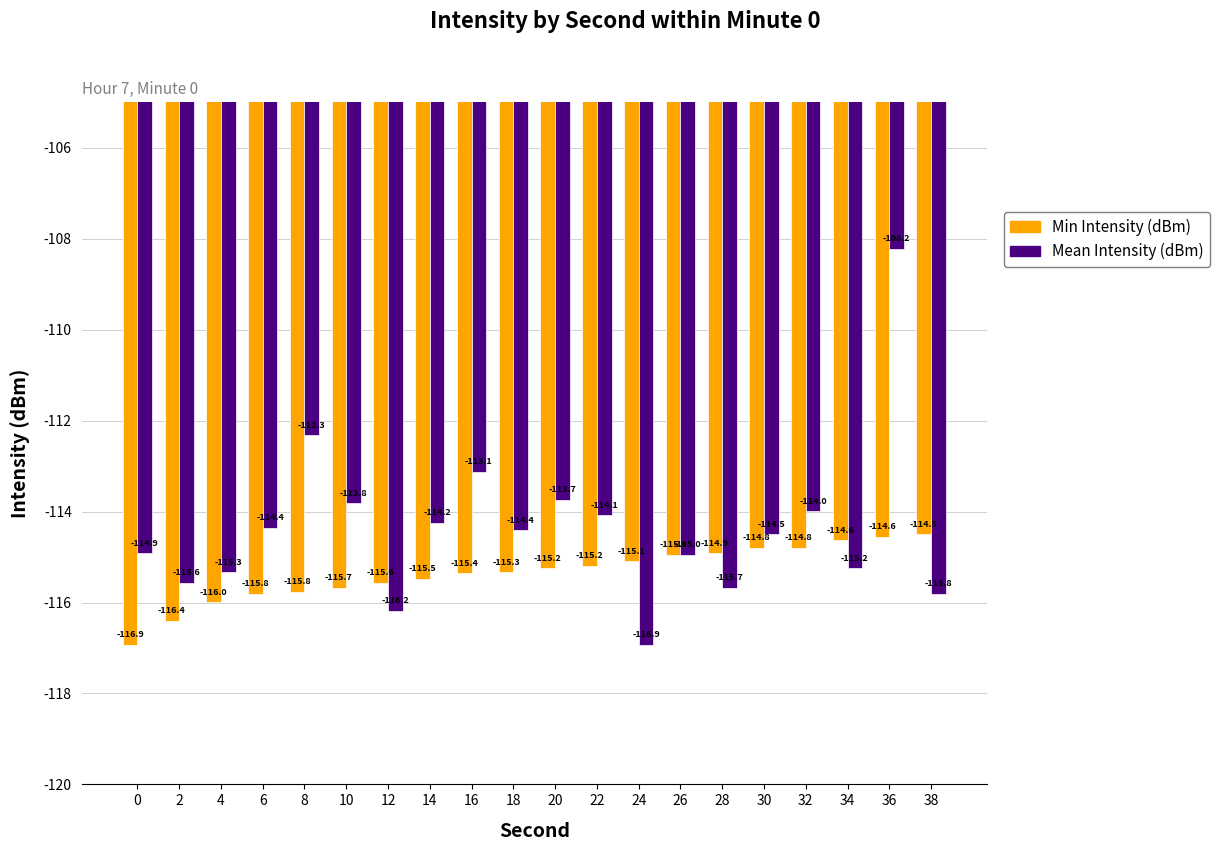

How many data points in Mean Intensity (dBm) are above -114?

6